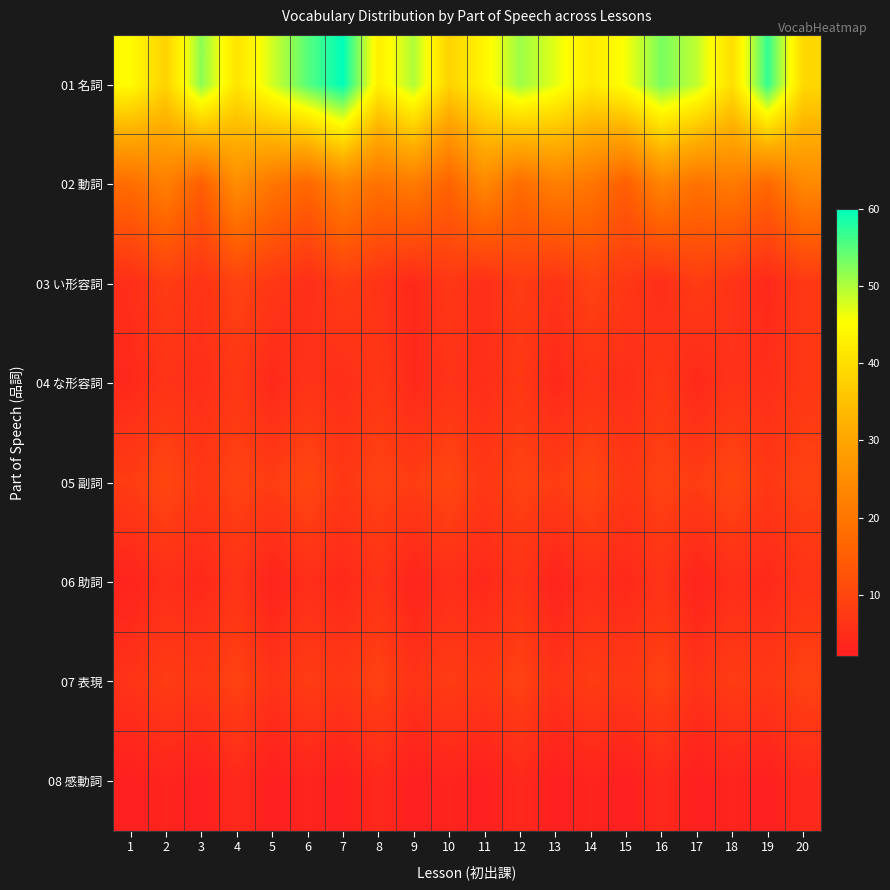

Which series has the largest total across all categories?

01 名詞